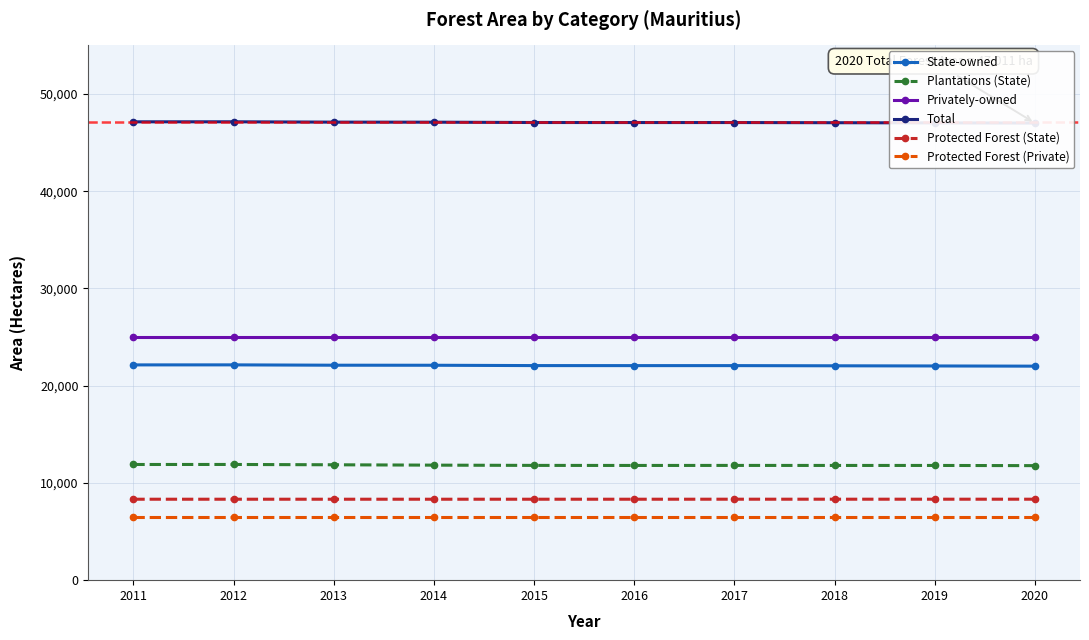

True or false: Plantations (State) and Protected Forest (State) intersect in this chart.

False